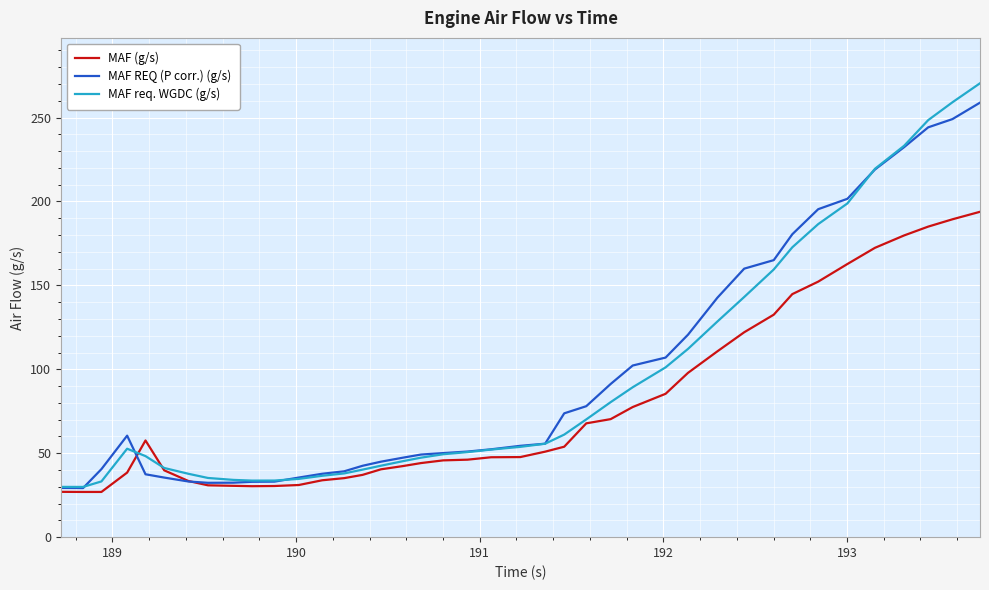

What is the average value of the MAF REQ (P corr.) (g/s) series?

94.5